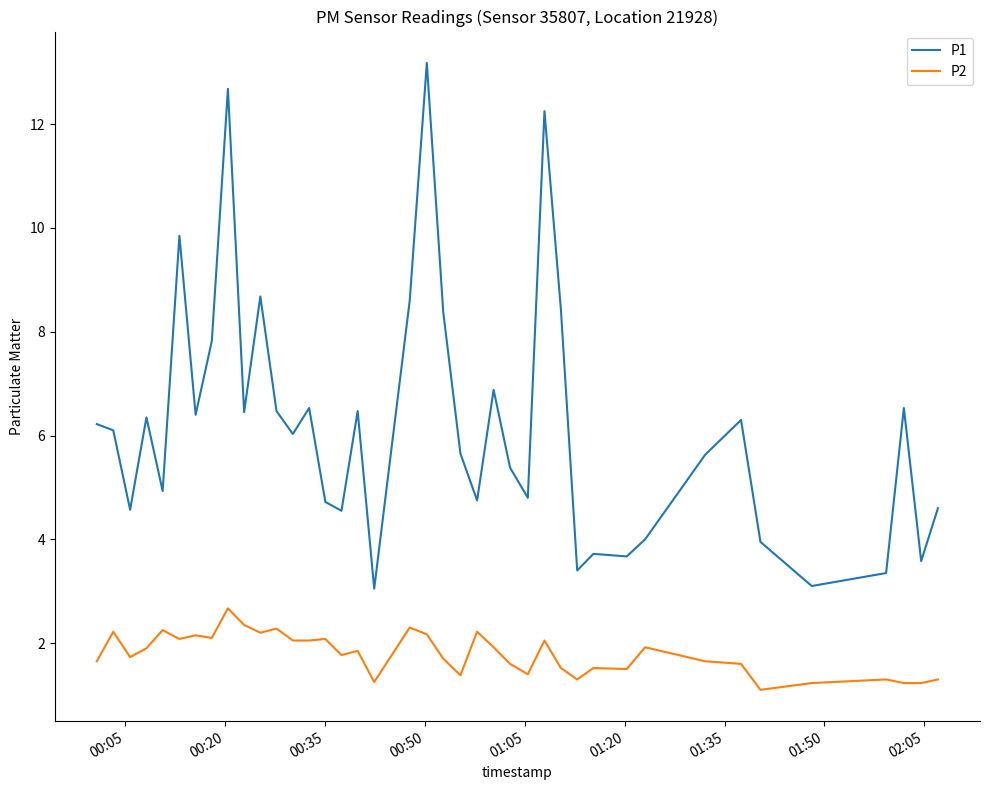

Rank the series by their maximum value, from lowest to highest.

P2, P1